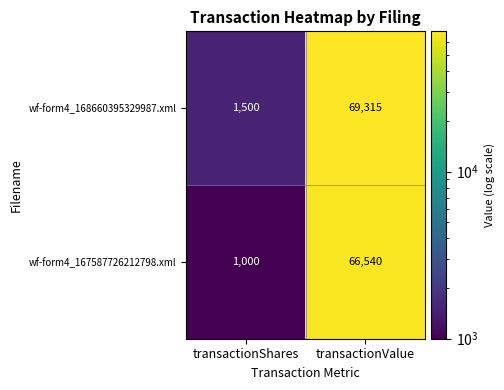

How many data points does each series have?

2